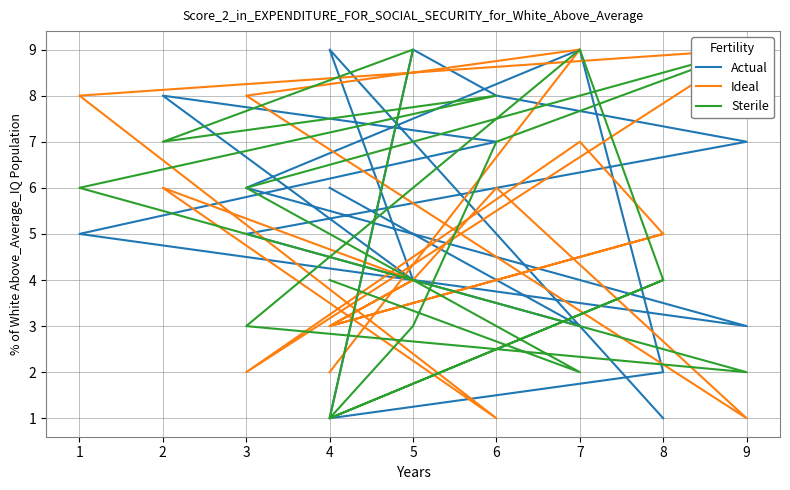

True or false: Actual has a value of 3 at 8.

False